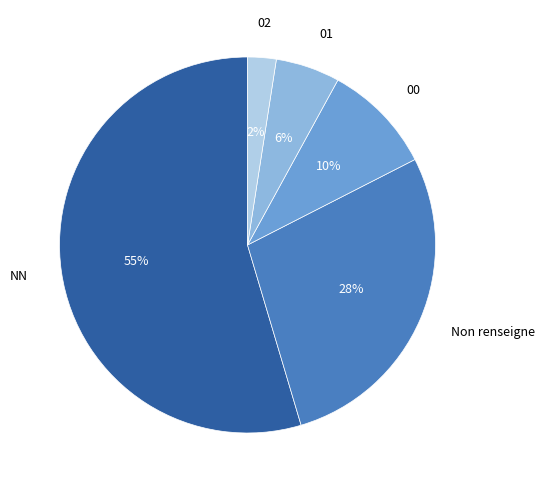

How many slices are in this pie chart?

5